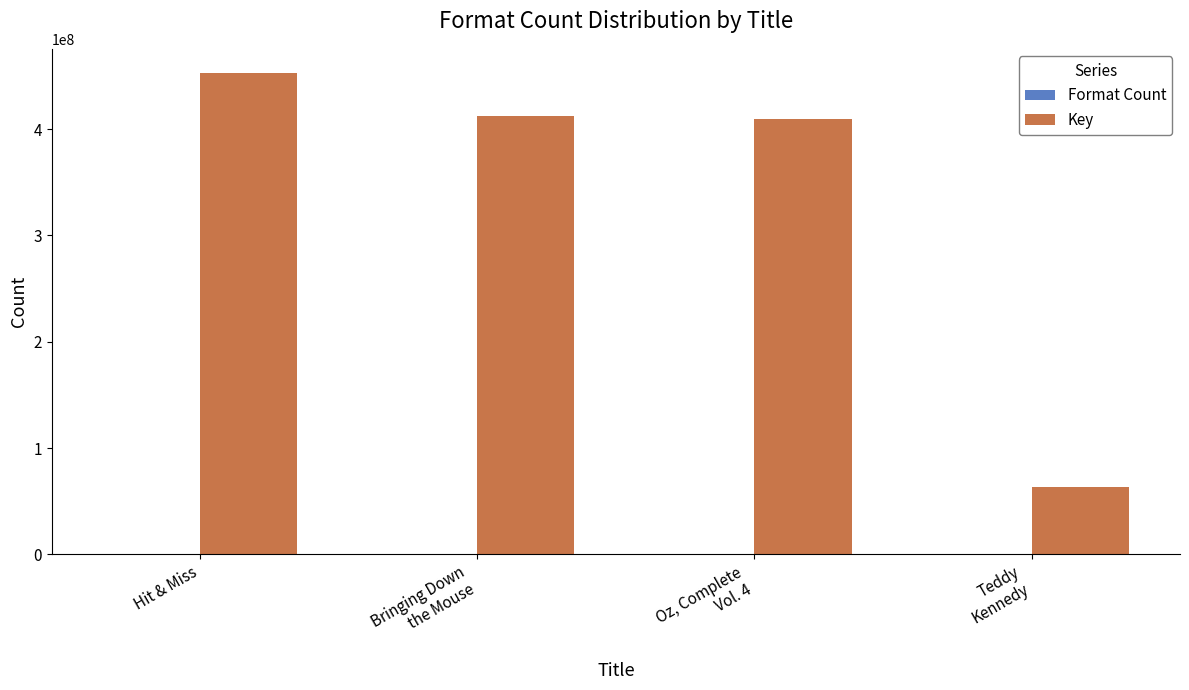

Which category has the highest value across all series?

Hit & Miss